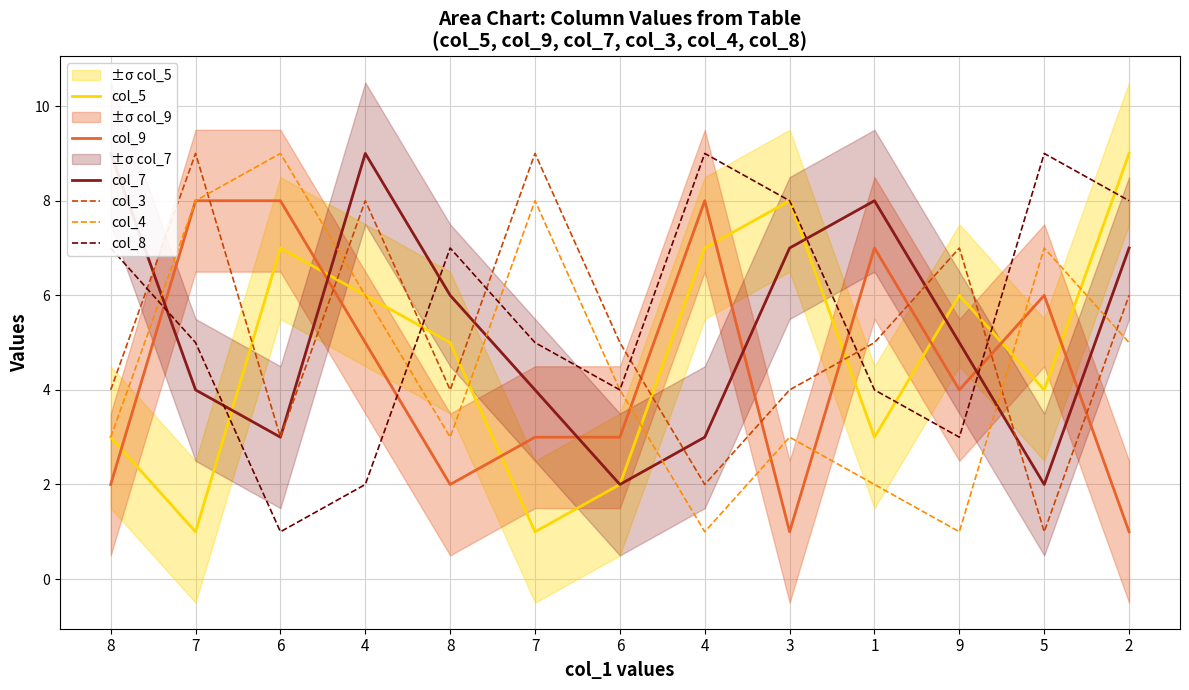

What is the label of the 6th point from the left?

7